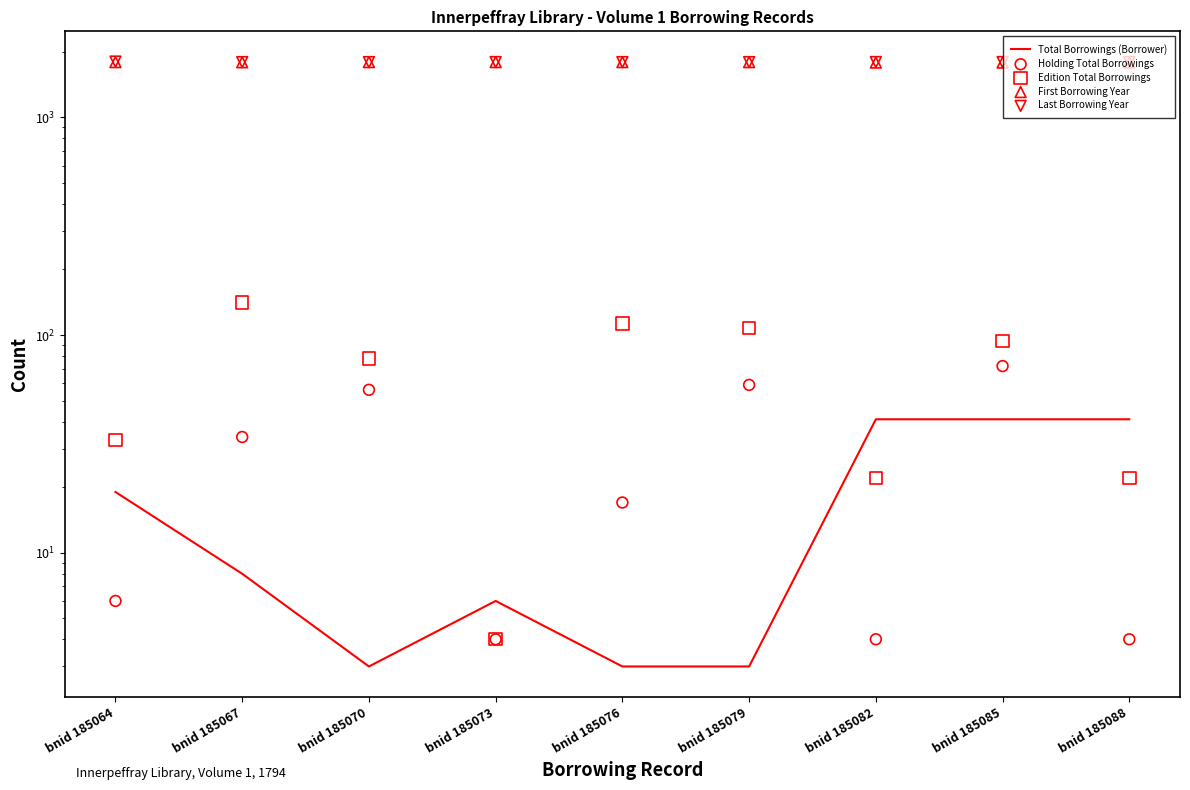

Which series reaches the minimum Y coordinate?

Total Borrowings (Borrower)